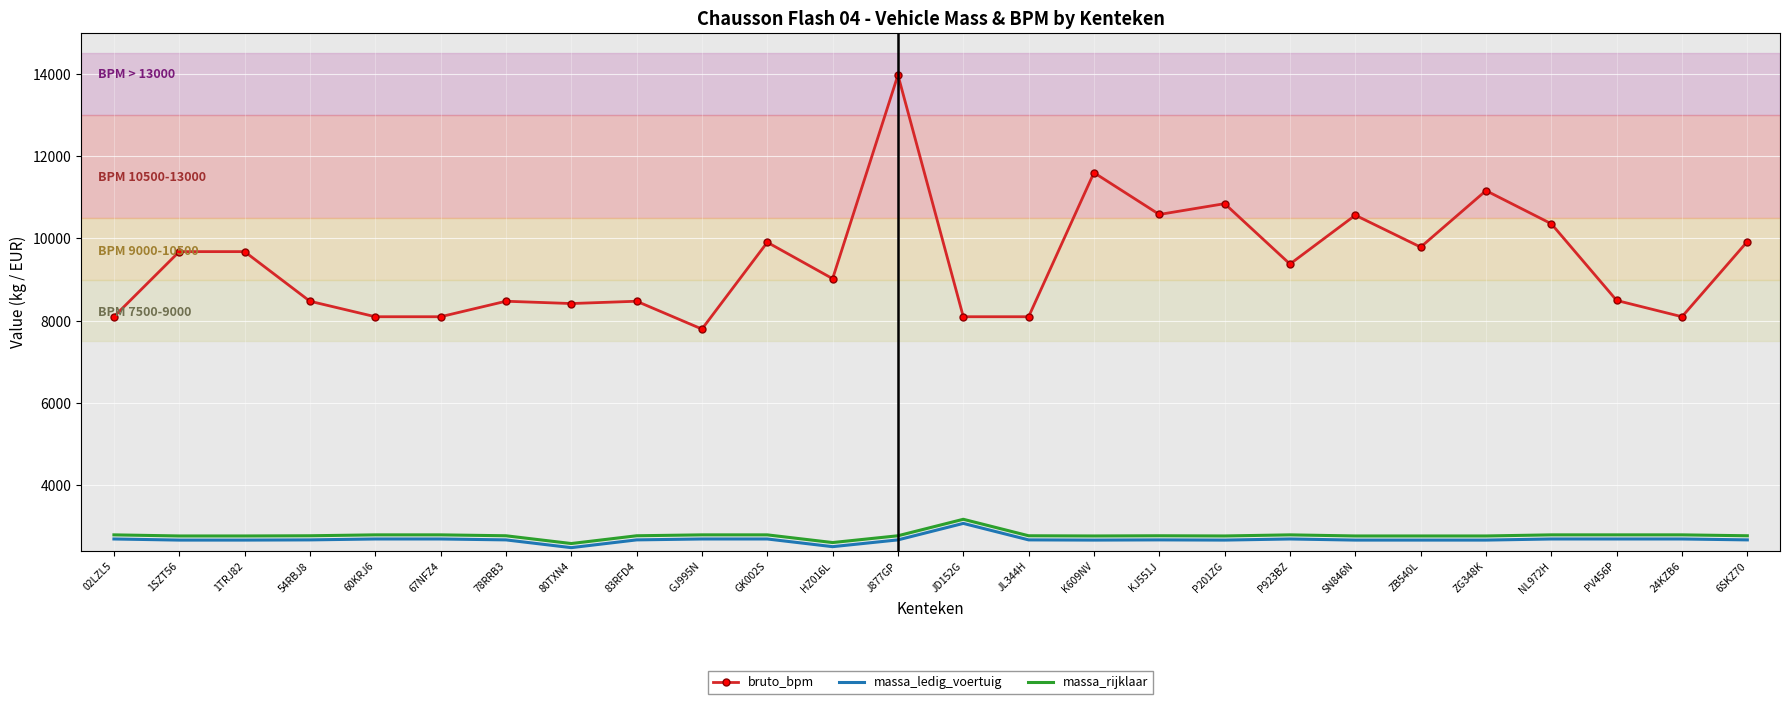

At which category is the sum across all series the highest?

J877GP